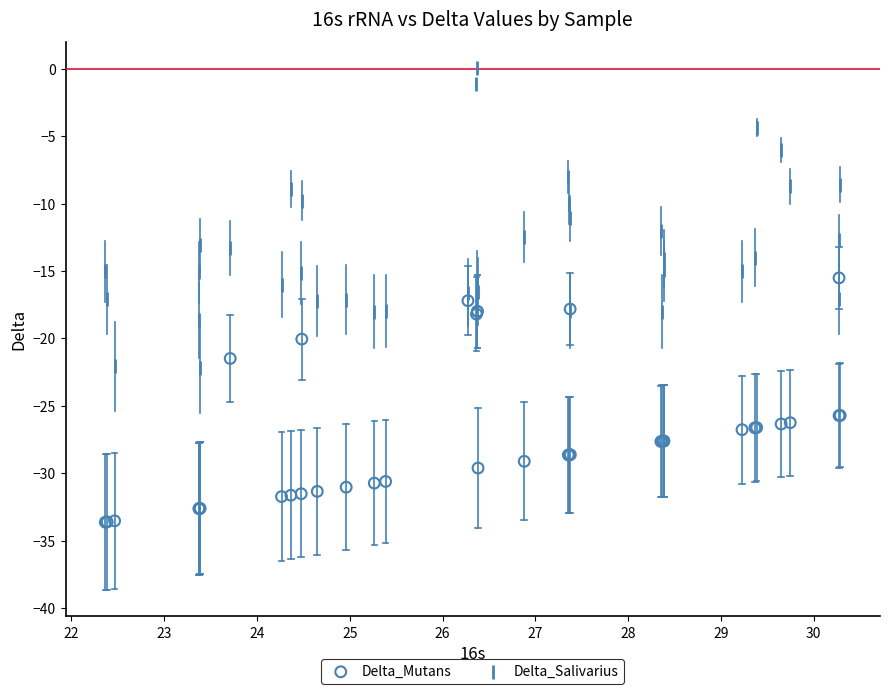

What is the X range (max minus min) for the scatter plot?

7.9